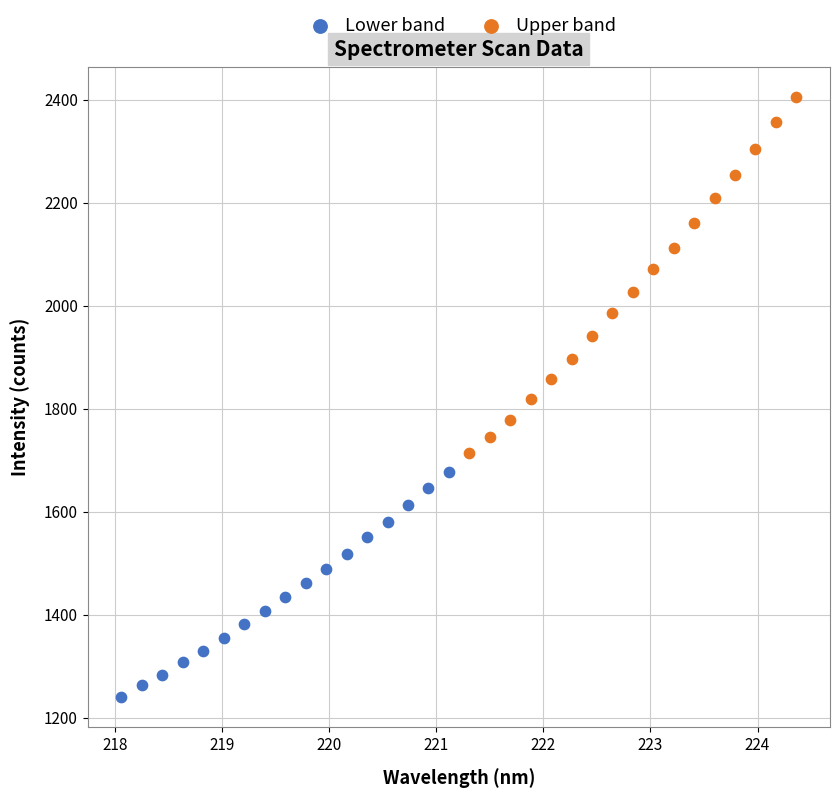

Which series contains the highest Y value?

Upper band